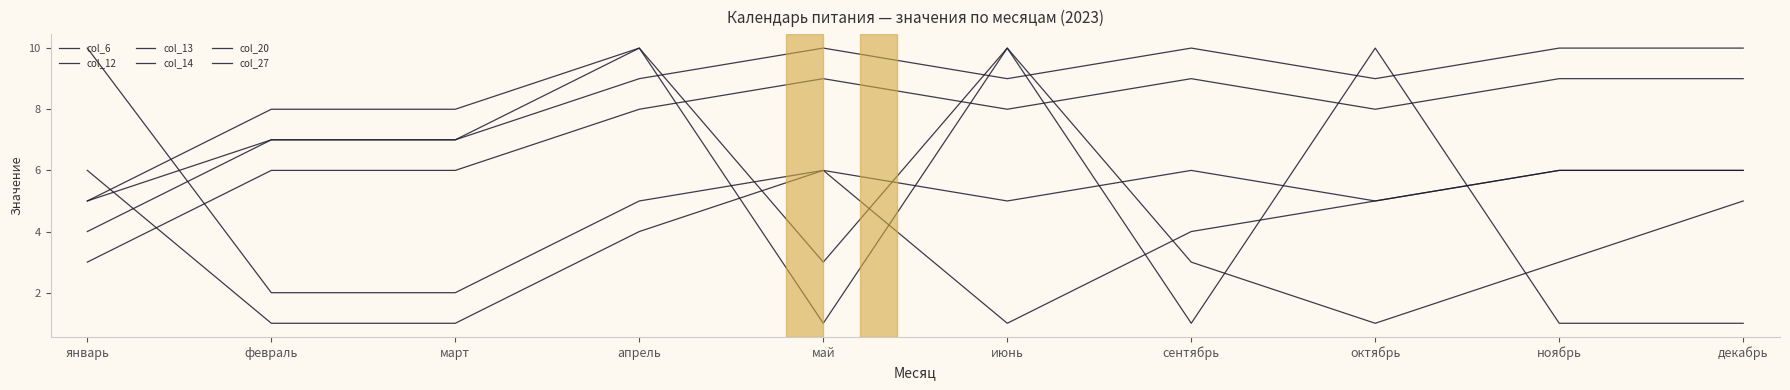

What is the sum of the col_20 values at июнь and октябрь?

10